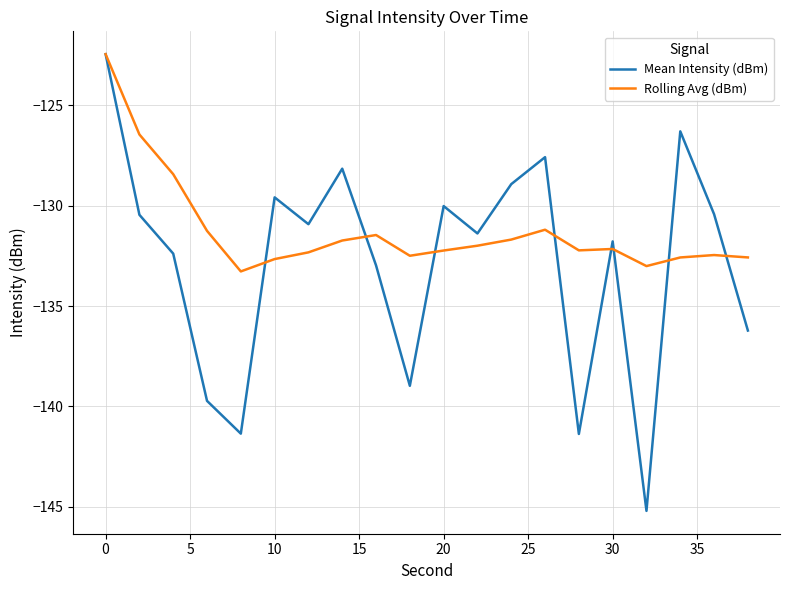

Which series ends up on top after the final intersection of Rolling Avg (dBm) and Mean Intensity (dBm)?

Rolling Avg (dBm)